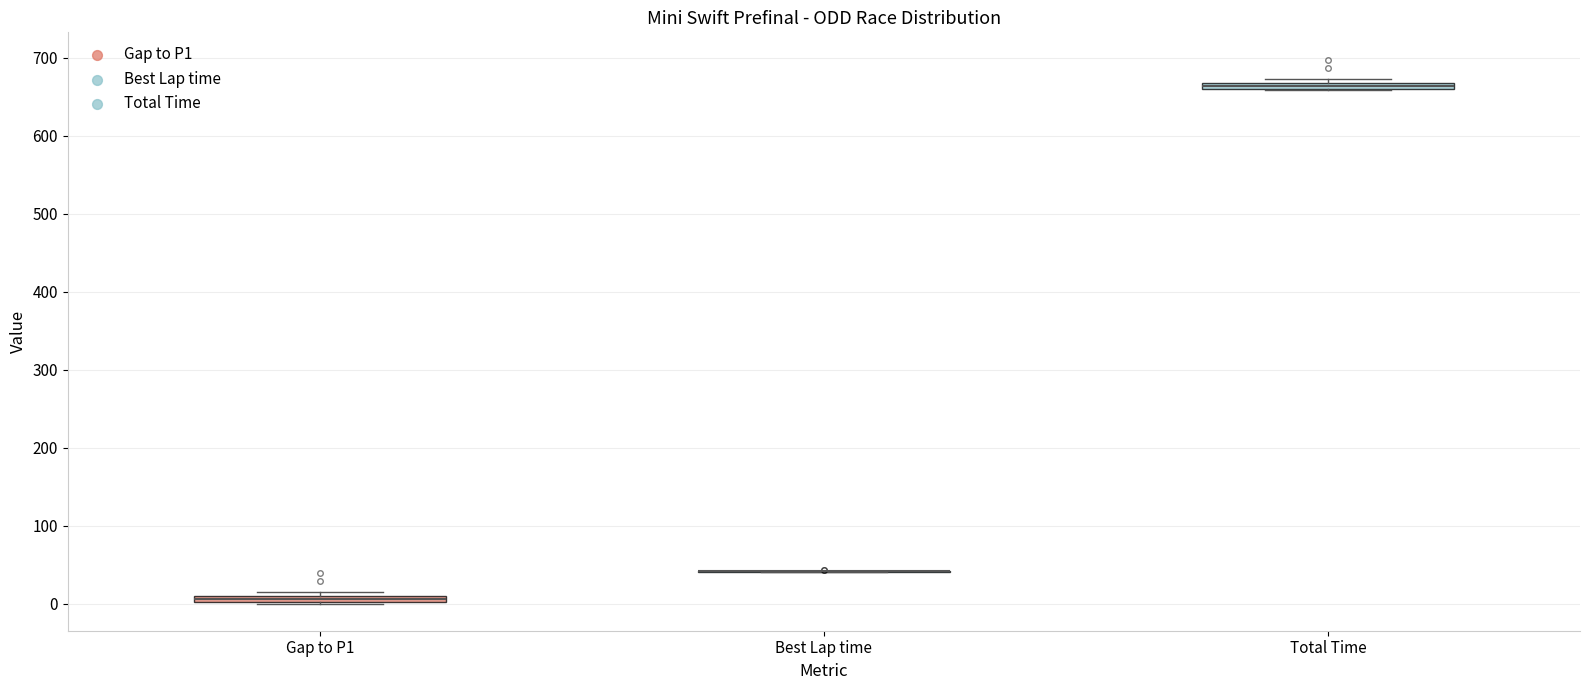

Where is the lower edge of the box for Total Time on the y-axis? The values are not printed on the chart, so give them approximately, as read against the axis.

660